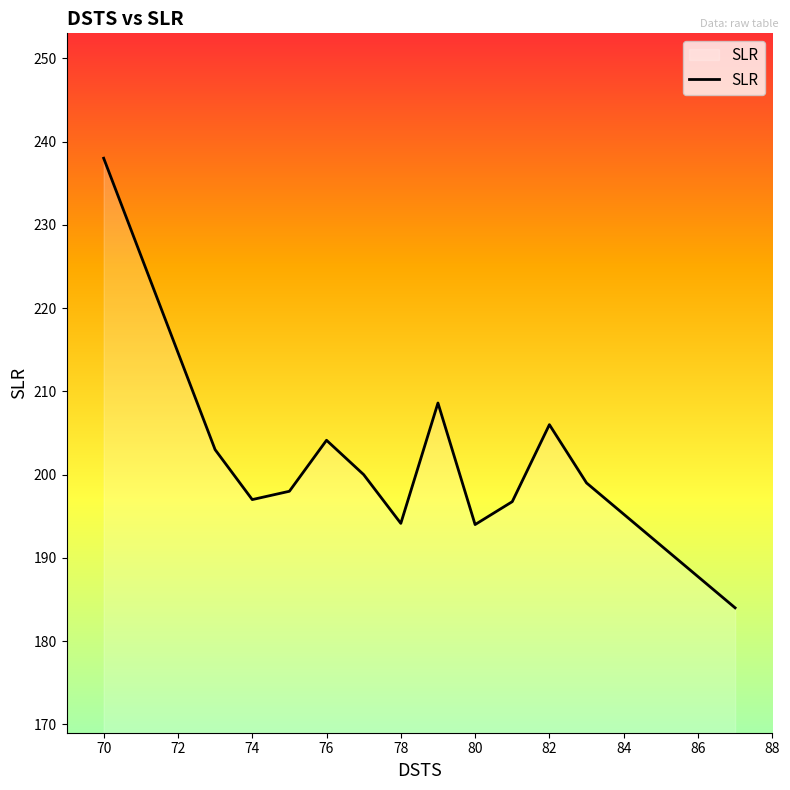

What is the minimum value shown in the chart?

184.0